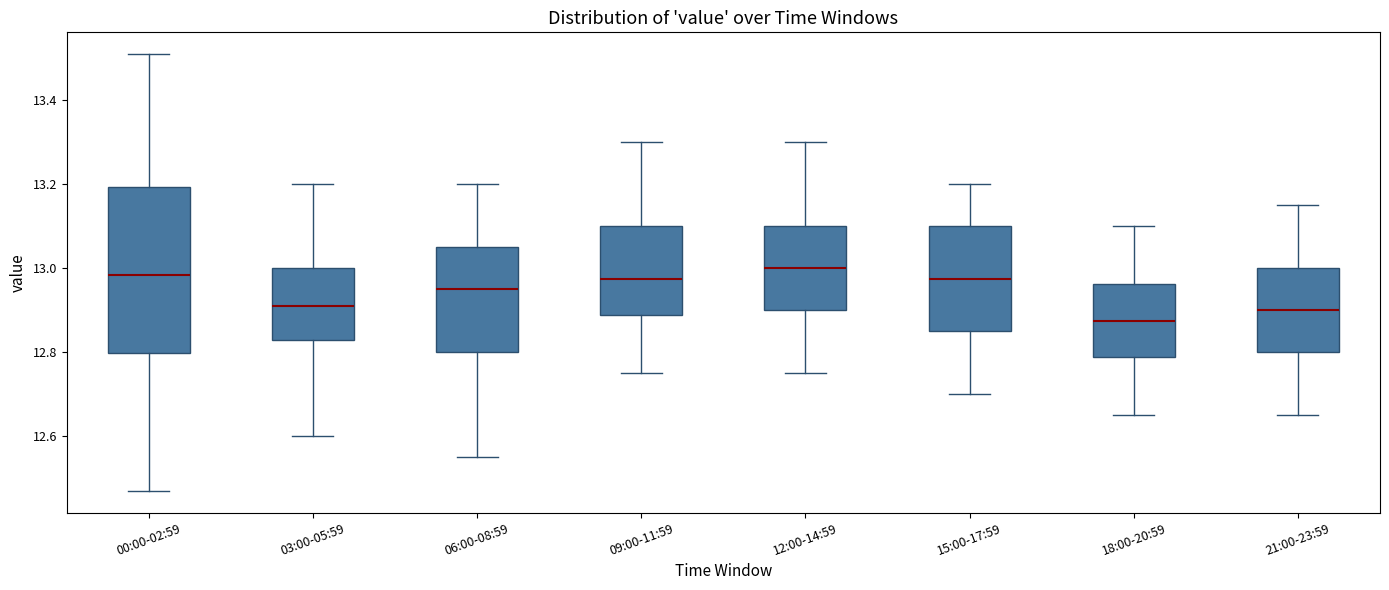

Reading left to right, read every box against the y-axis: the position of its median line, the range the box covers, and the ends of its whiskers. The values are not printed on the chart, so give them approximately, as read against the axis.

00:00-02:59: median 12.98, box 12.80 to 13.20, whiskers 12.48 to 13.52
03:00-05:59: median 12.92, box 12.84 to 13.00, whiskers 12.60 to 13.20
06:00-08:59: median 12.96, box 12.80 to 13.06, whiskers 12.56 to 13.20
09:00-11:59: median 12.98, box 12.88 to 13.10, whiskers 12.76 to 13.30
12:00-14:59: median 13.00, box 12.90 to 13.10, whiskers 12.76 to 13.30
15:00-17:59: median 12.98, box 12.86 to 13.10, whiskers 12.70 to 13.20
18:00-20:59: median 12.88, box 12.78 to 12.96, whiskers 12.66 to 13.10
21:00-23:59: median 12.90, box 12.80 to 13.00, whiskers 12.66 to 13.16